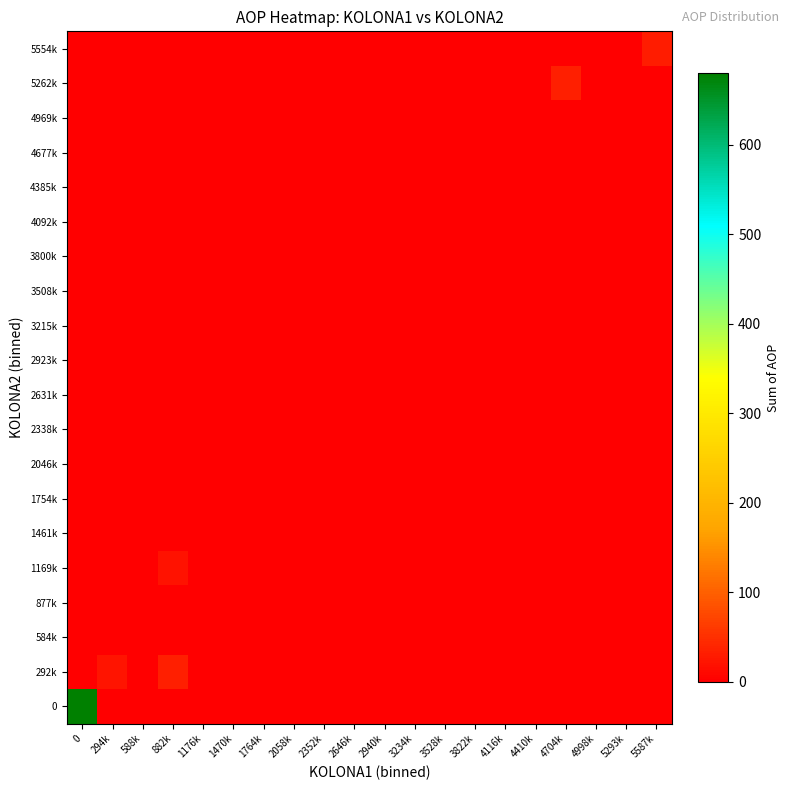

Reading left to right, what are all the values shown in this chart?

0: 0=680	294k=0	588k=0	882k=0	1176k=0	1470k=0	1764k=0	2058k=0	2352k=0	2646k=0	2940k=0	3234k=0	3528k=0	3822k=0	4116k=0	4410k=0	4704k=0	4998k=0	5293k=0	5587k=0
292k: 0=0	294k=23	588k=0	882k=33	1176k=0	1470k=0	1764k=0	2058k=0	2352k=0	2646k=0	2940k=0	3234k=0	3528k=0	3822k=0	4116k=0	4410k=0	4704k=0	4998k=0	5293k=0	5587k=0
584k: 0=0	294k=0	588k=0	882k=0	1176k=0	1470k=0	1764k=0	2058k=0	2352k=0	2646k=0	2940k=0	3234k=0	3528k=0	3822k=0	4116k=0	4410k=0	4704k=0	4998k=0	5293k=0	5587k=0
877k: 0=0	294k=0	588k=0	882k=0	1176k=0	1470k=0	1764k=0	2058k=0	2352k=0	2646k=0	2940k=0	3234k=0	3528k=0	3822k=0	4116k=0	4410k=0	4704k=0	4998k=0	5293k=0	5587k=0
1169k: 0=0	294k=0	588k=0	882k=20	1176k=0	1470k=0	1764k=0	2058k=0	2352k=0	2646k=0	2940k=0	3234k=0	3528k=0	3822k=0	4116k=0	4410k=0	4704k=0	4998k=0	5293k=0	5587k=0
1461k: 0=0	294k=0	588k=0	882k=0	1176k=0	1470k=0	1764k=0	2058k=0	2352k=0	2646k=0	2940k=0	3234k=0	3528k=0	3822k=0	4116k=0	4410k=0	4704k=0	4998k=0	5293k=0	5587k=0
1754k: 0=0	294k=0	588k=0	882k=0	1176k=0	1470k=0	1764k=0	2058k=0	2352k=0	2646k=0	2940k=0	3234k=0	3528k=0	3822k=0	4116k=0	4410k=0	4704k=0	4998k=0	5293k=0	5587k=0
2046k: 0=0	294k=0	588k=0	882k=0	1176k=0	1470k=0	1764k=0	2058k=0	2352k=0	2646k=0	2940k=0	3234k=0	3528k=0	3822k=0	4116k=0	4410k=0	4704k=0	4998k=0	5293k=0	5587k=0
2338k: 0=0	294k=0	588k=0	882k=0	1176k=0	1470k=0	1764k=0	2058k=0	2352k=0	2646k=0	2940k=0	3234k=0	3528k=0	3822k=0	4116k=0	4410k=0	4704k=0	4998k=0	5293k=0	5587k=0
2631k: 0=0	294k=0	588k=0	882k=0	1176k=0	1470k=0	1764k=0	2058k=0	2352k=0	2646k=0	2940k=0	3234k=0	3528k=0	3822k=0	4116k=0	4410k=0	4704k=0	4998k=0	5293k=0	5587k=0
2923k: 0=0	294k=0	588k=0	882k=0	1176k=0	1470k=0	1764k=0	2058k=0	2352k=0	2646k=0	2940k=0	3234k=0	3528k=0	3822k=0	4116k=0	4410k=0	4704k=0	4998k=0	5293k=0	5587k=0
3215k: 0=0	294k=0	588k=0	882k=0	1176k=0	1470k=0	1764k=0	2058k=0	2352k=0	2646k=0	2940k=0	3234k=0	3528k=0	3822k=0	4116k=0	4410k=0	4704k=0	4998k=0	5293k=0	5587k=0
3508k: 0=0	294k=0	588k=0	882k=0	1176k=0	1470k=0	1764k=0	2058k=0	2352k=0	2646k=0	2940k=0	3234k=0	3528k=0	3822k=0	4116k=0	4410k=0	4704k=0	4998k=0	5293k=0	5587k=0
3800k: 0=0	294k=0	588k=0	882k=0	1176k=0	1470k=0	1764k=0	2058k=0	2352k=0	2646k=0	2940k=0	3234k=0	3528k=0	3822k=0	4116k=0	4410k=0	4704k=0	4998k=0	5293k=0	5587k=0
4092k: 0=0	294k=0	588k=0	882k=0	1176k=0	1470k=0	1764k=0	2058k=0	2352k=0	2646k=0	2940k=0	3234k=0	3528k=0	3822k=0	4116k=0	4410k=0	4704k=0	4998k=0	5293k=0	5587k=0
4385k: 0=0	294k=0	588k=0	882k=0	1176k=0	1470k=0	1764k=0	2058k=0	2352k=0	2646k=0	2940k=0	3234k=0	3528k=0	3822k=0	4116k=0	4410k=0	4704k=0	4998k=0	5293k=0	5587k=0
4677k: 0=0	294k=0	588k=0	882k=0	1176k=0	1470k=0	1764k=0	2058k=0	2352k=0	2646k=0	2940k=0	3234k=0	3528k=0	3822k=0	4116k=0	4410k=0	4704k=0	4998k=0	5293k=0	5587k=0
4969k: 0=0	294k=0	588k=0	882k=0	1176k=0	1470k=0	1764k=0	2058k=0	2352k=0	2646k=0	2940k=0	3234k=0	3528k=0	3822k=0	4116k=0	4410k=0	4704k=0	4998k=0	5293k=0	5587k=0
5262k: 0=0	294k=0	588k=0	882k=0	1176k=0	1470k=0	1764k=0	2058k=0	2352k=0	2646k=0	2940k=0	3234k=0	3528k=0	3822k=0	4116k=0	4410k=0	4704k=32	4998k=1	5293k=0	5587k=0
5554k: 0=0	294k=0	588k=0	882k=0	1176k=0	1470k=0	1764k=0	2058k=0	2352k=0	2646k=0	2940k=0	3234k=0	3528k=0	3822k=0	4116k=0	4410k=0	4704k=0	4998k=0	5293k=0	5587k=31